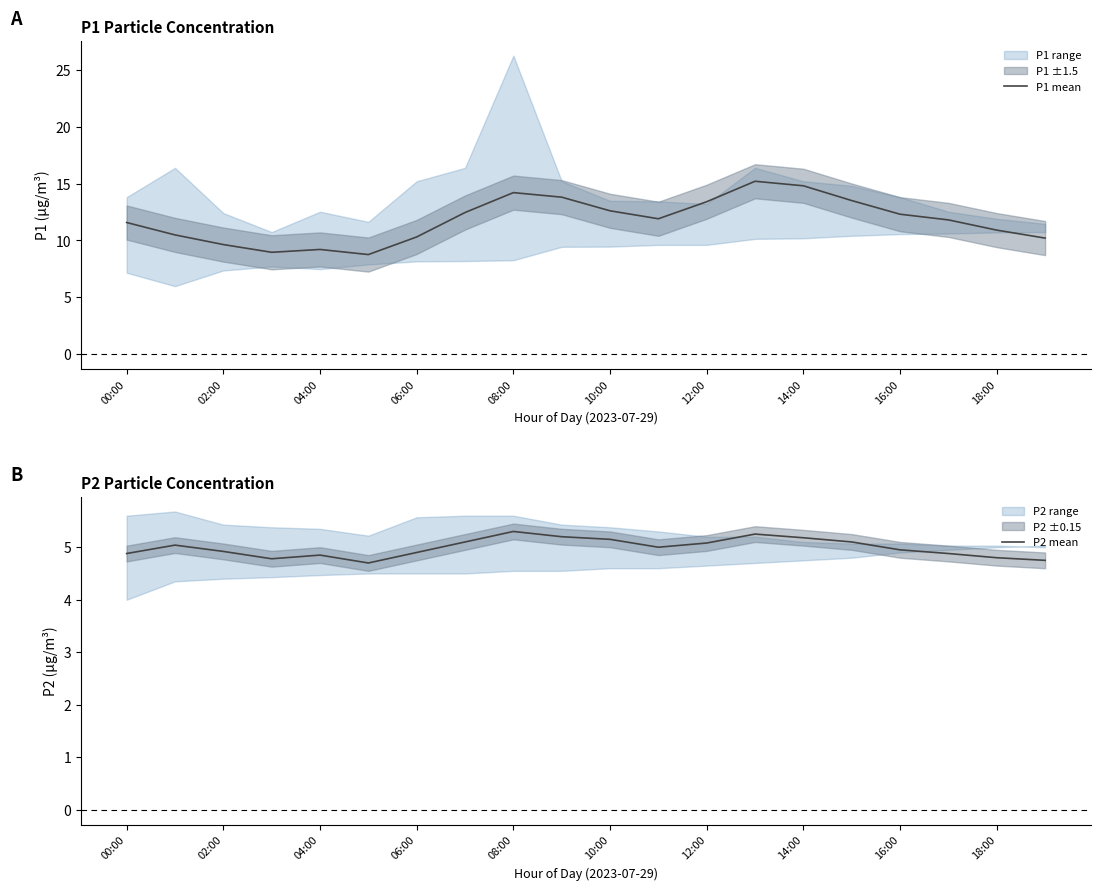

What is the highest value of the P1 mean series?

15.2